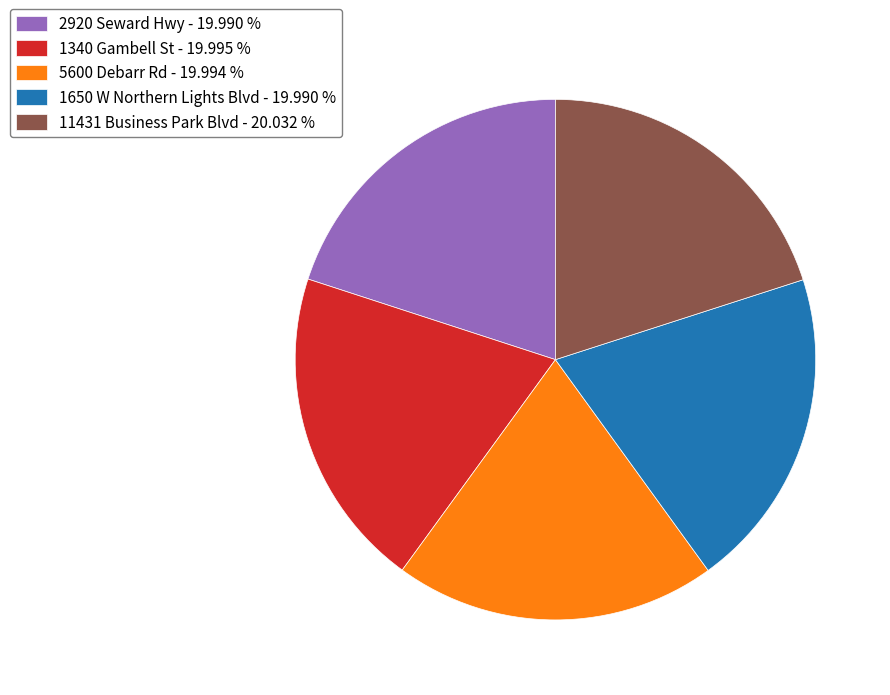

Count the number of slices in the pie.

5